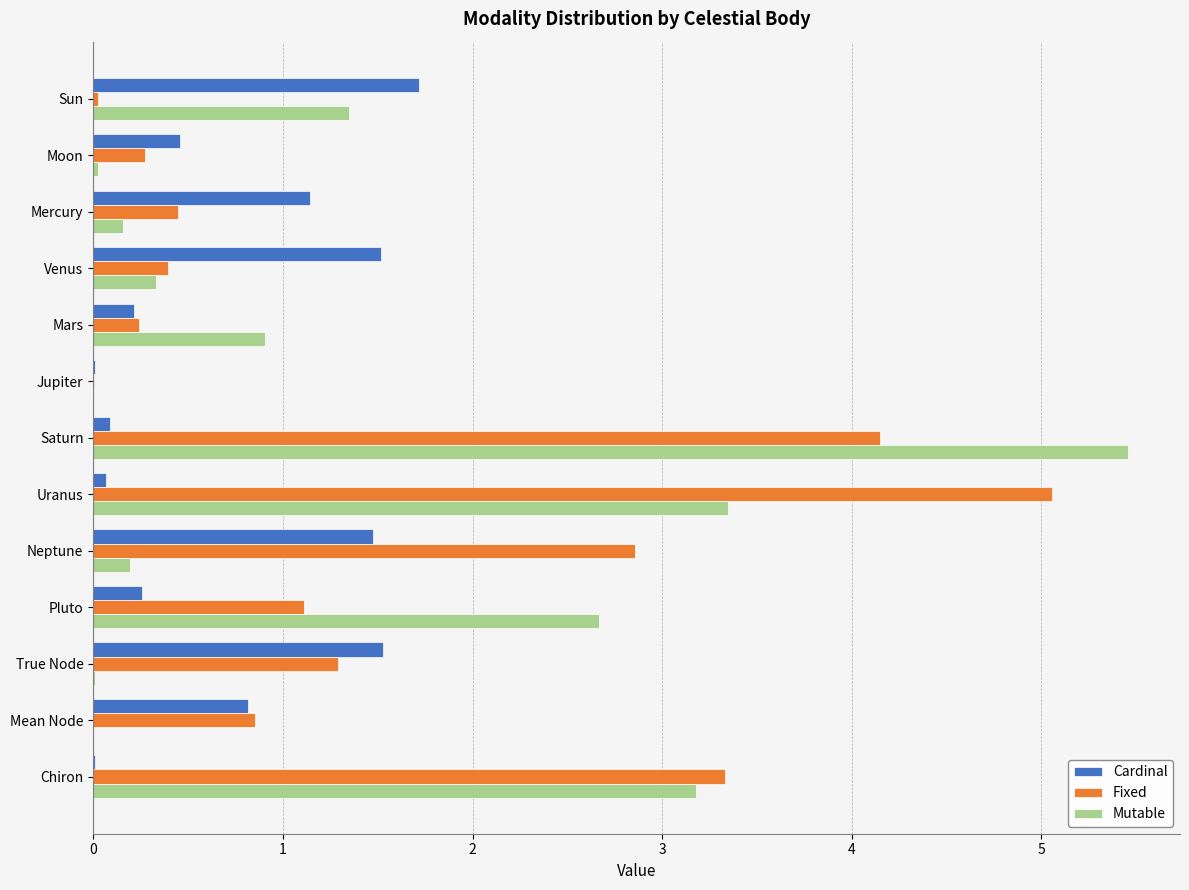

At which label does Fixed reach its peak?

Uranus